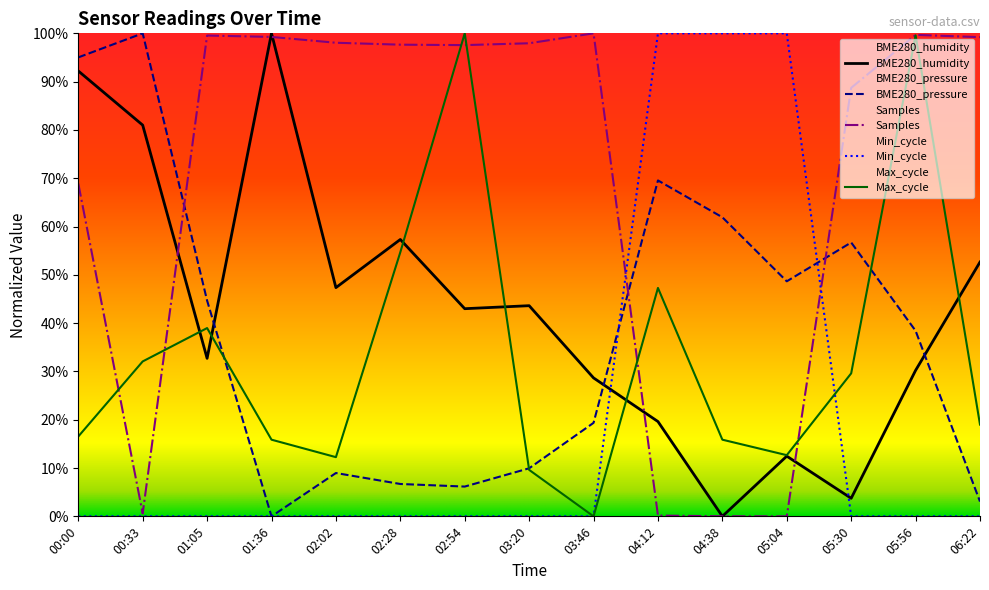

At which category is the sum across all series the highest?

00:00